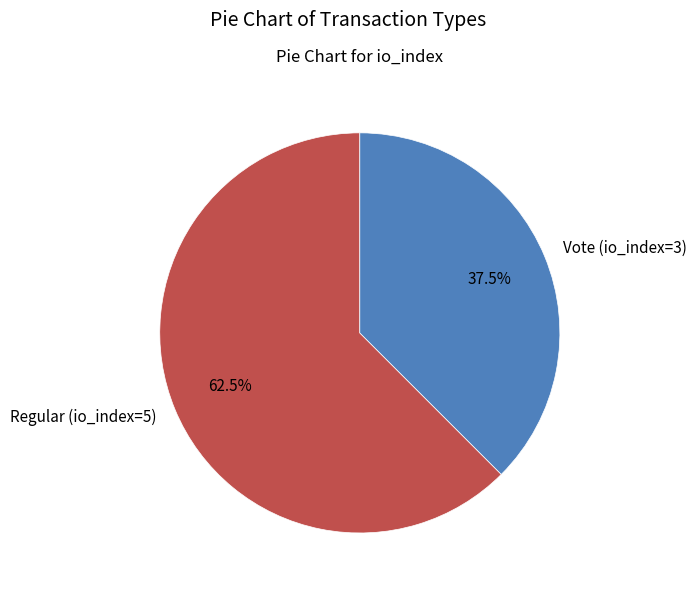

How many segments does this pie chart have?

2